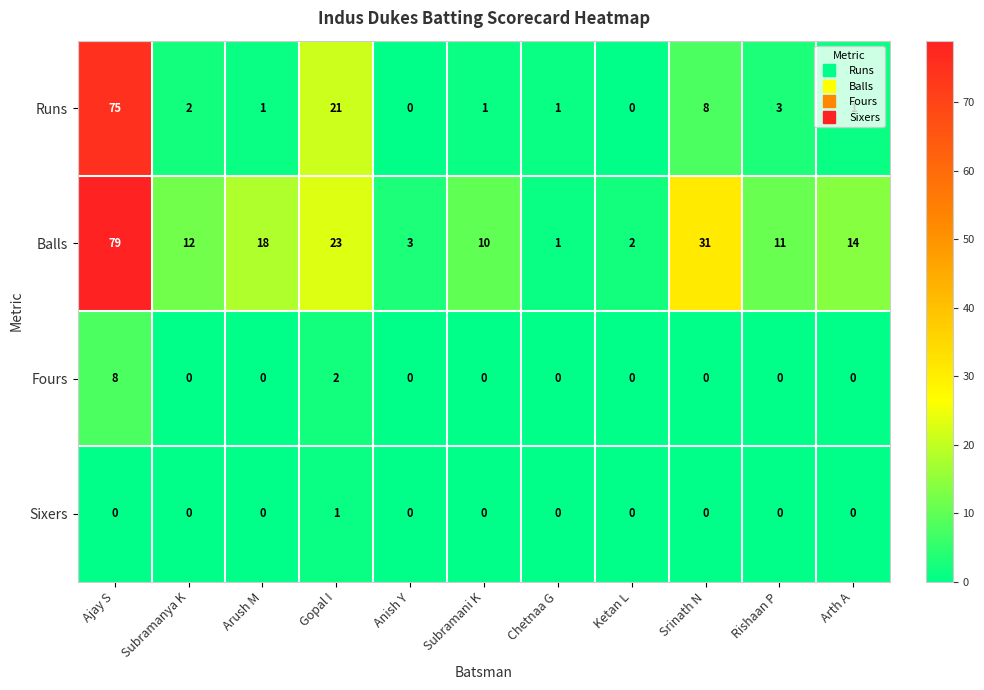

Which category has the highest value across all series?

Ajay S